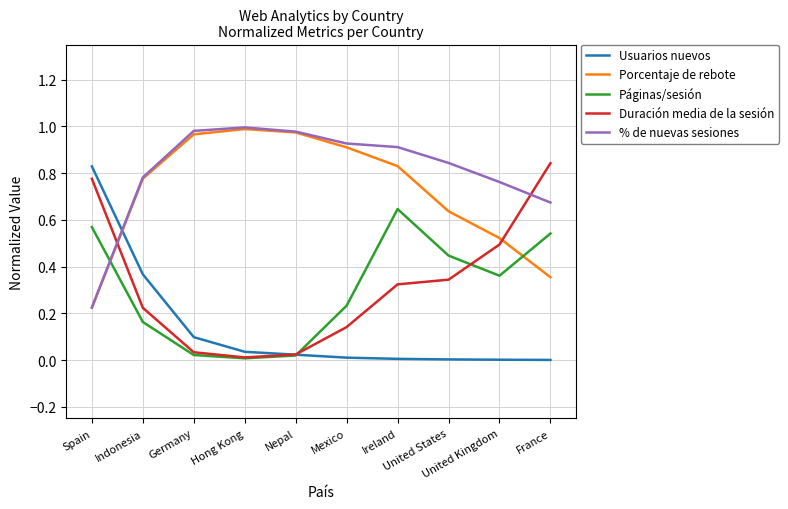

At which category does Páginas/sesión reach its first local peak?

Ireland